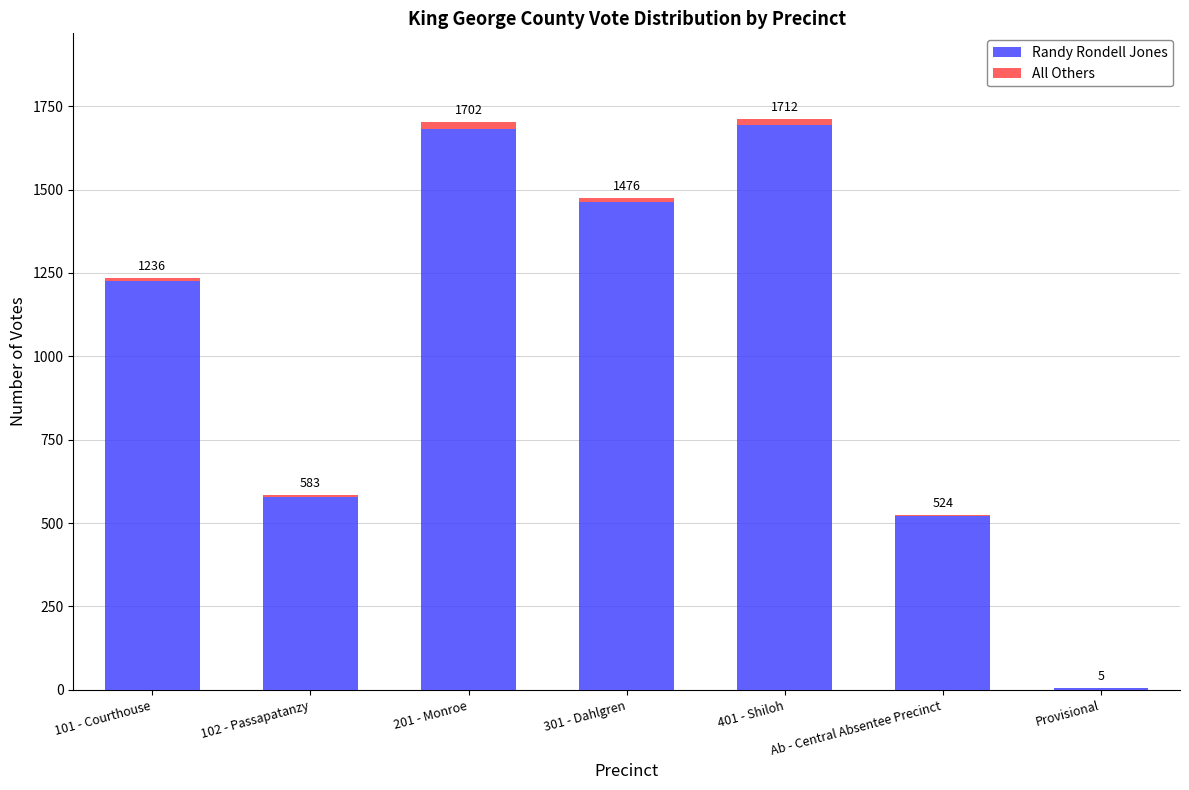

What are all the series names shown in the legend?

Randy Rondell Jones, All Others